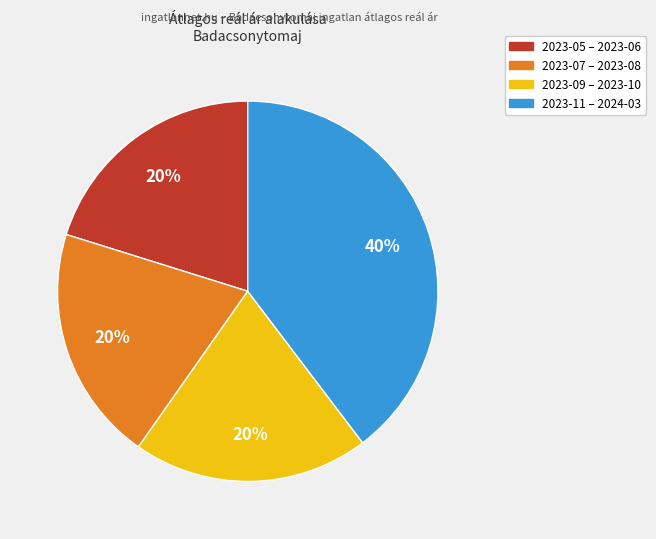

To the nearest percent, what is the difference between the largest and smallest slice percentages?

20%